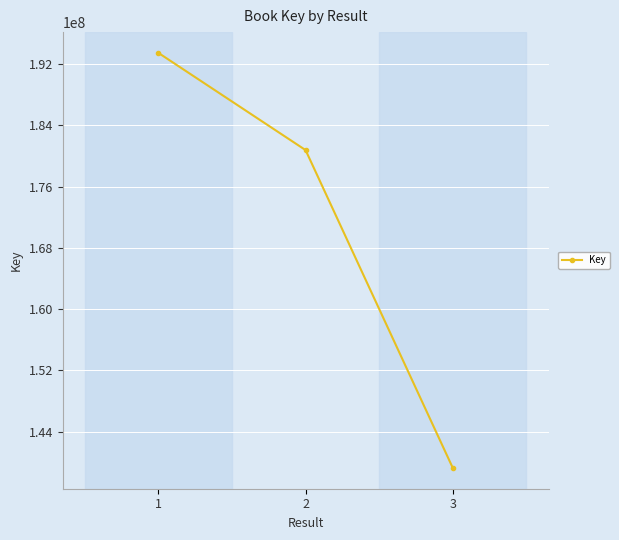

Read the value at 2, to the nearest 10.

180773180